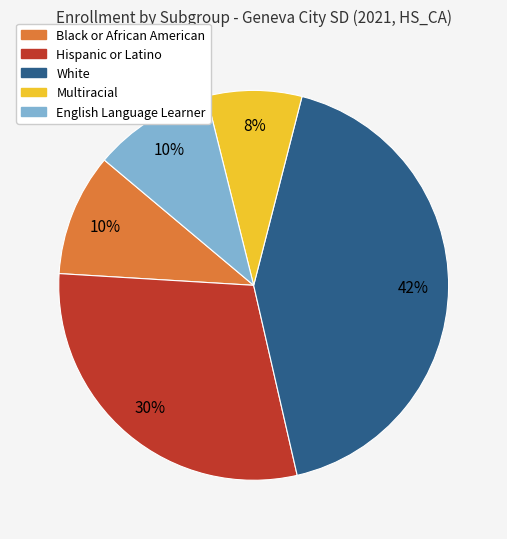

Is White the majority of the pie?

No